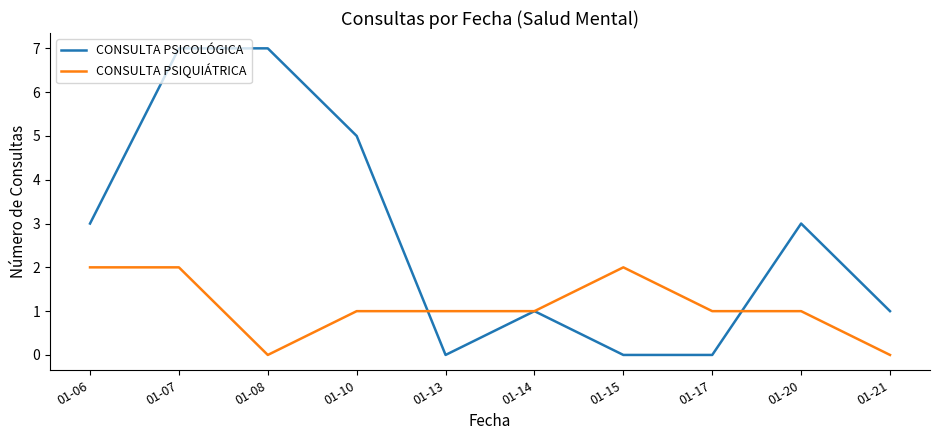

Which series has the largest range (max minus min)?

CONSULTA PSICOLÓGICA